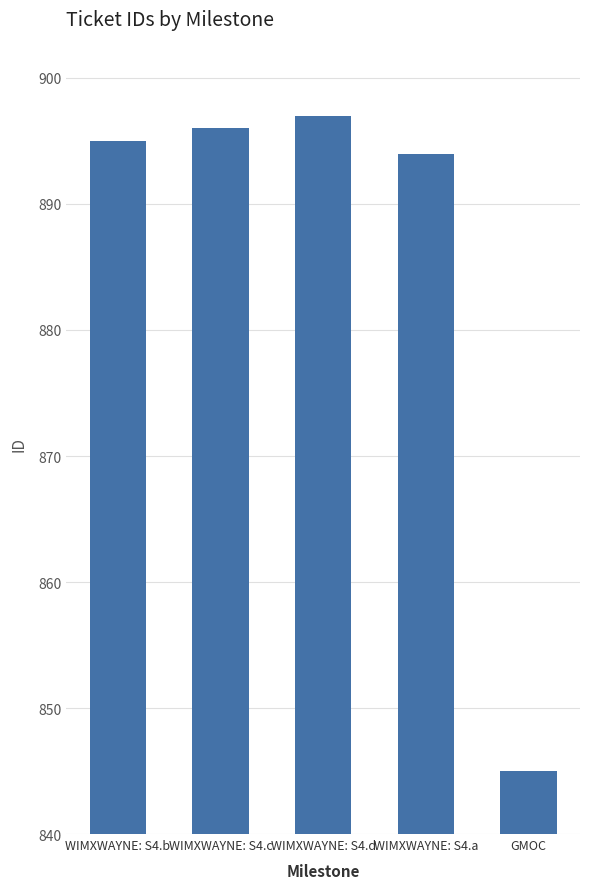

What is the smallest value displayed?

845